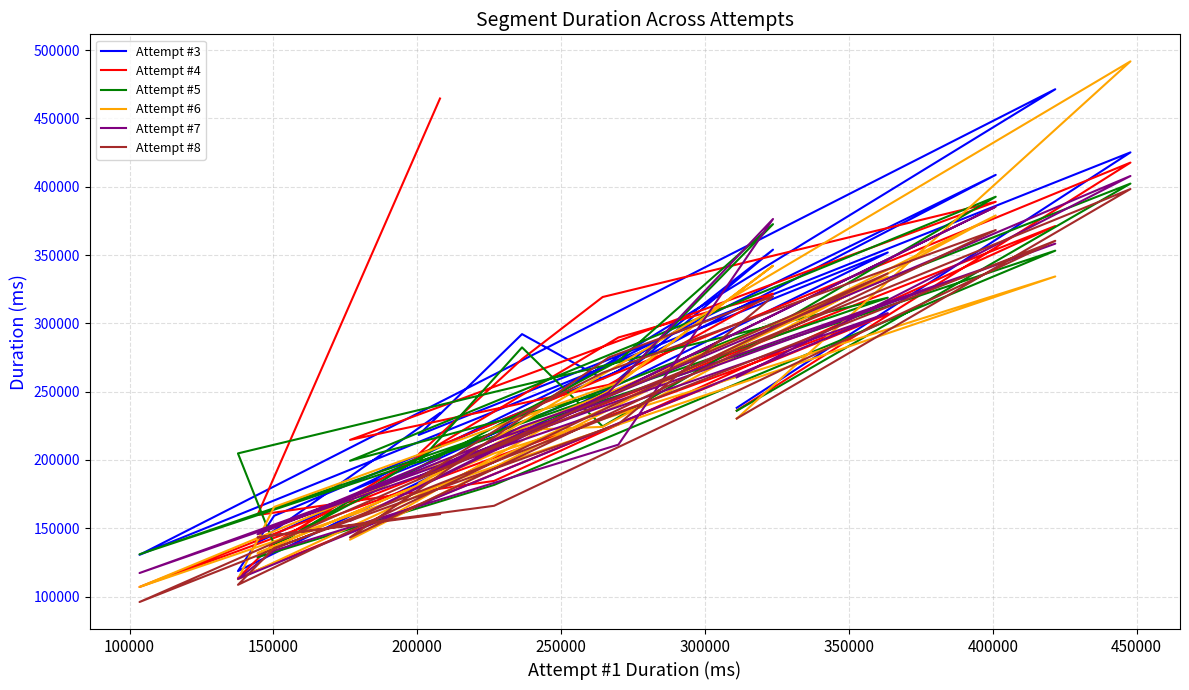

What is the approximate value of Attempt #5 at 150000?

198363